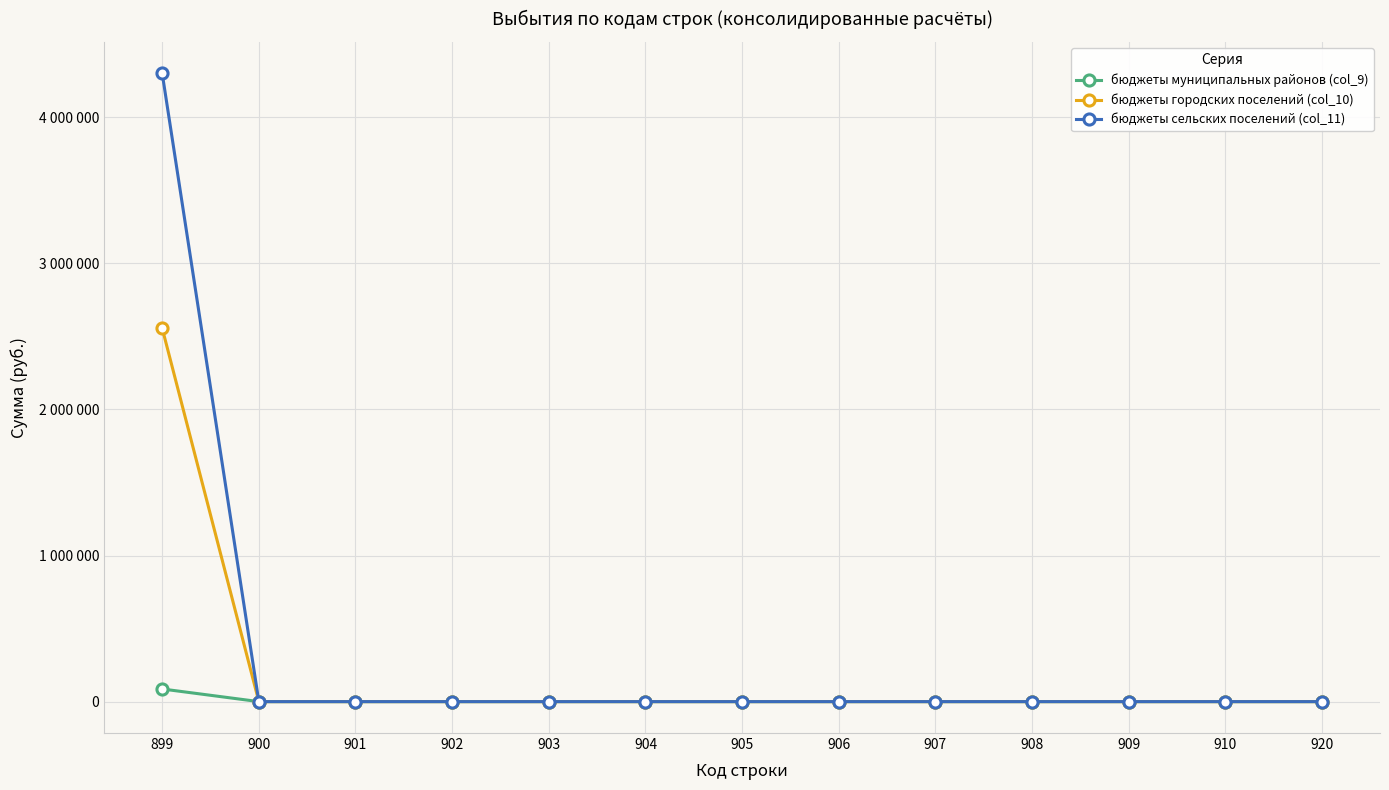

Where is бюджеты муниципальных районов (col_9) nearest to the value 43248?

900